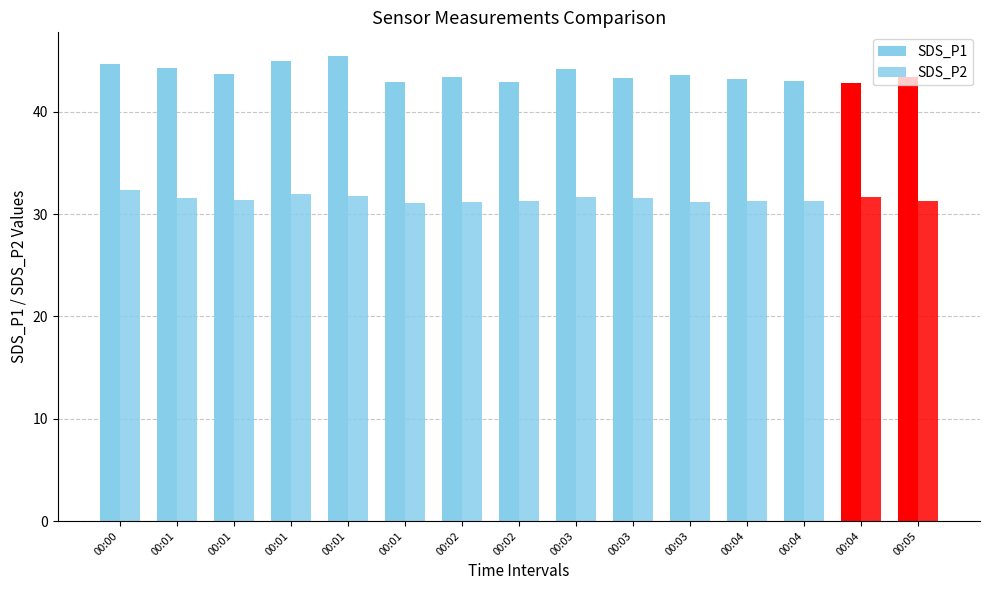

What is the value of the SDS_P2 bar at the 3rd from the left?

31.6